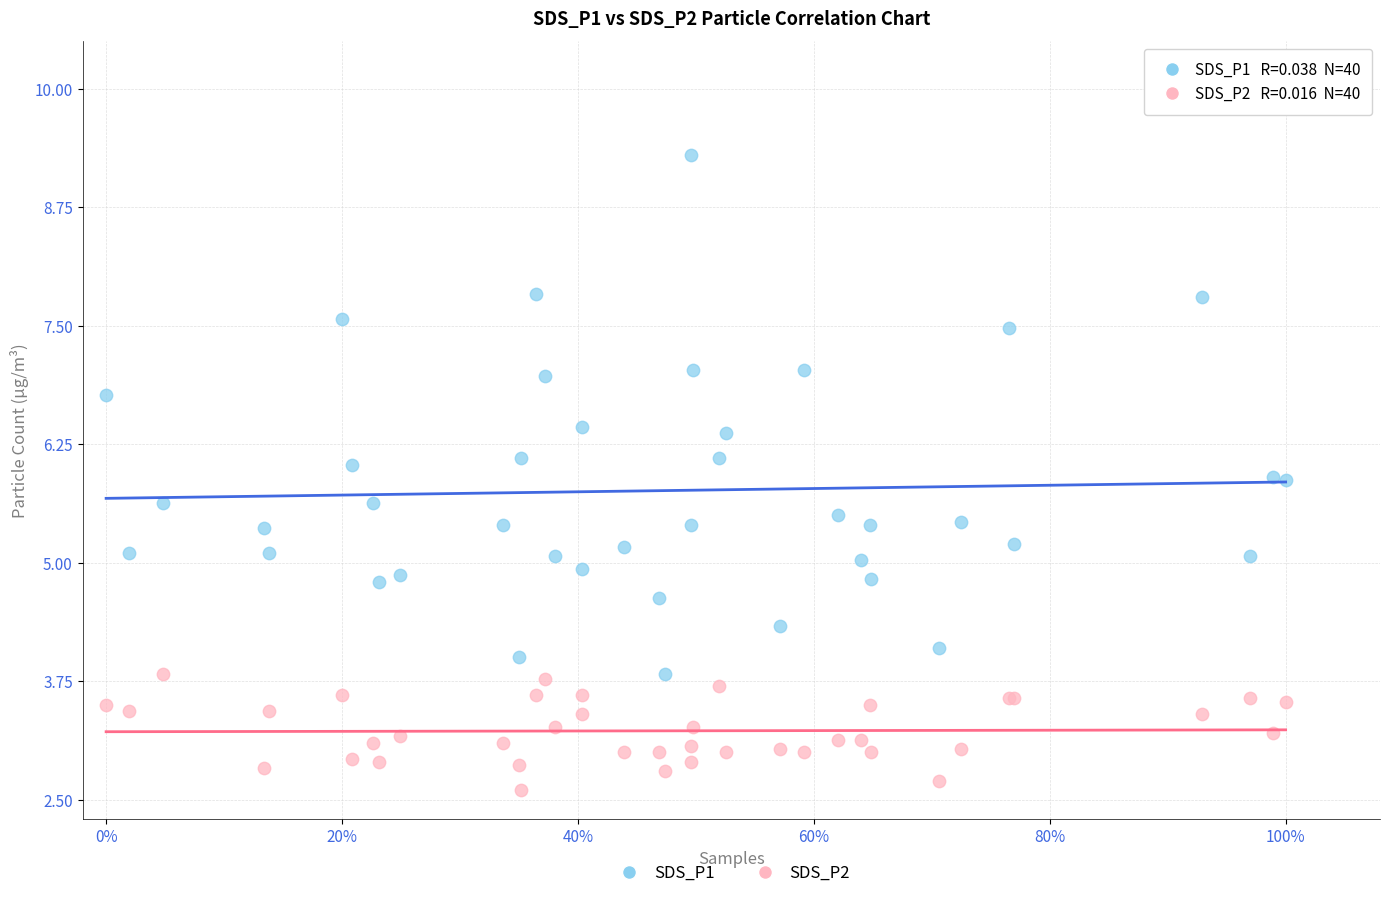

Which series has the widest spread of Y values?

SDS_P1